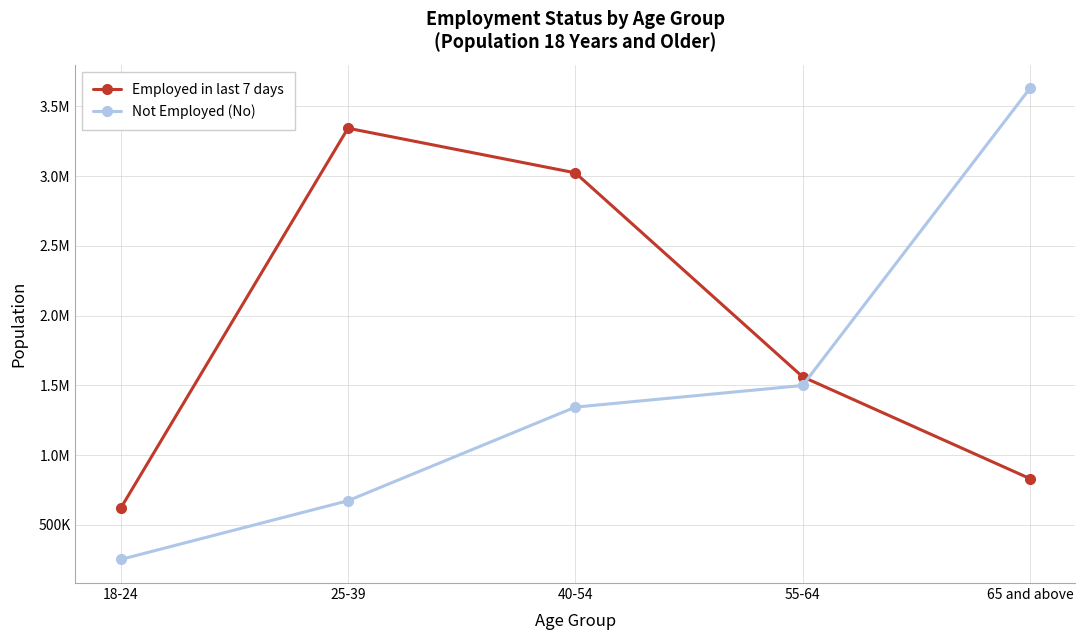

True or false: Not Employed (No) and Employed in last 7 days intersect in this chart.

True